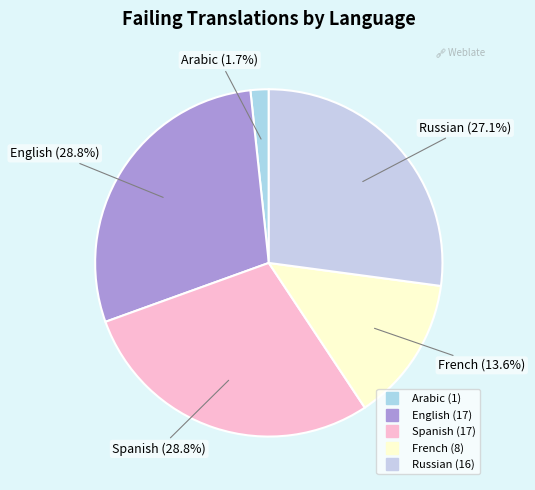

To the nearest percent, what is the difference between the largest and smallest slice percentages?

27%